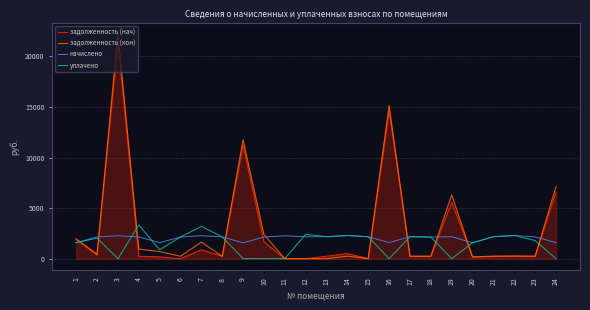

Which series has the widest spread of values?

задолженность (кон)